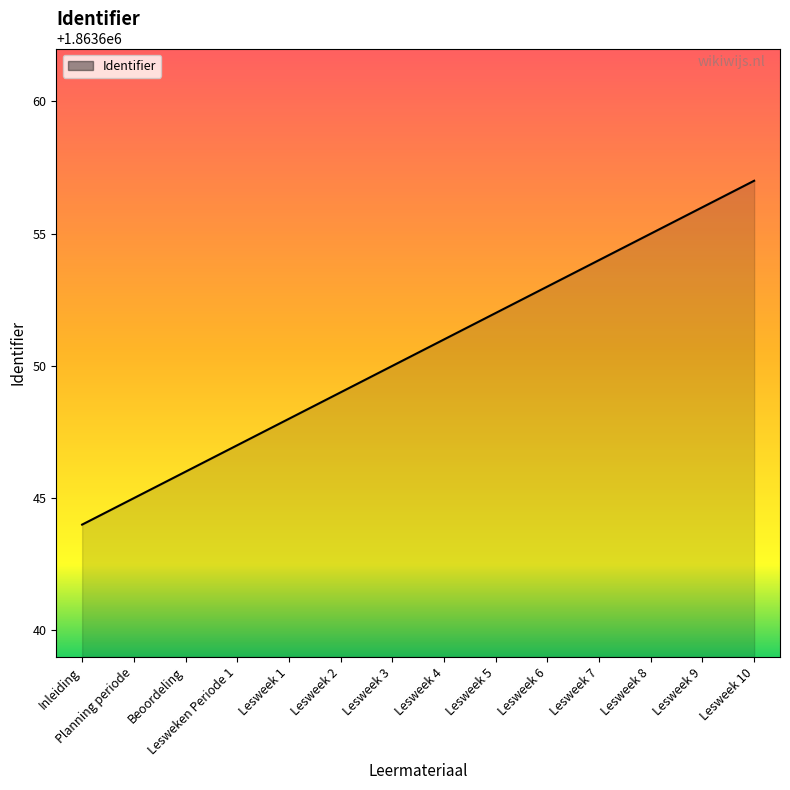

What is the minimum value shown in the chart?

1863644